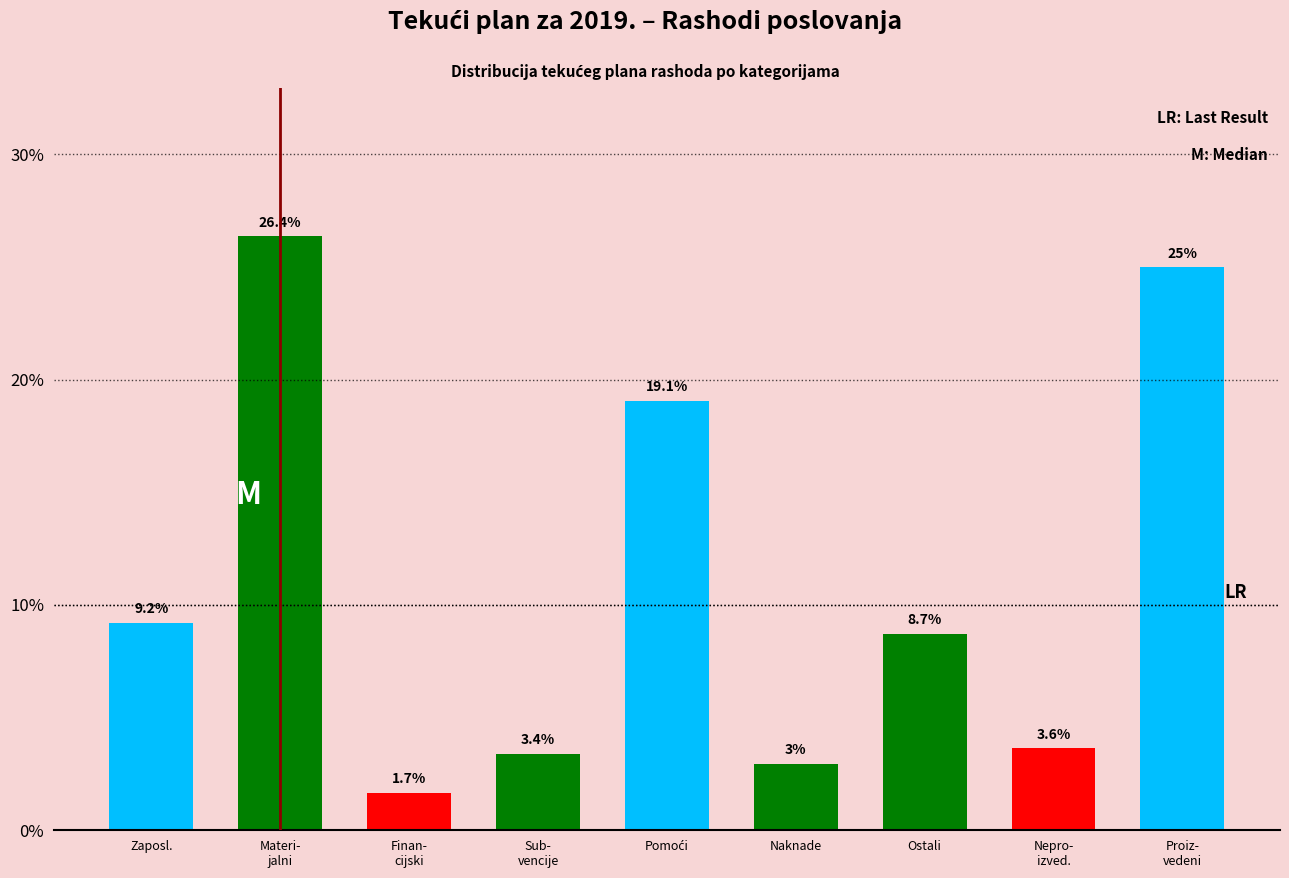

Reading right to left, what are all the values shown in this chart?

25.0	3.6	8.7	3.0	19.1	3.4	1.7	26.4	9.2